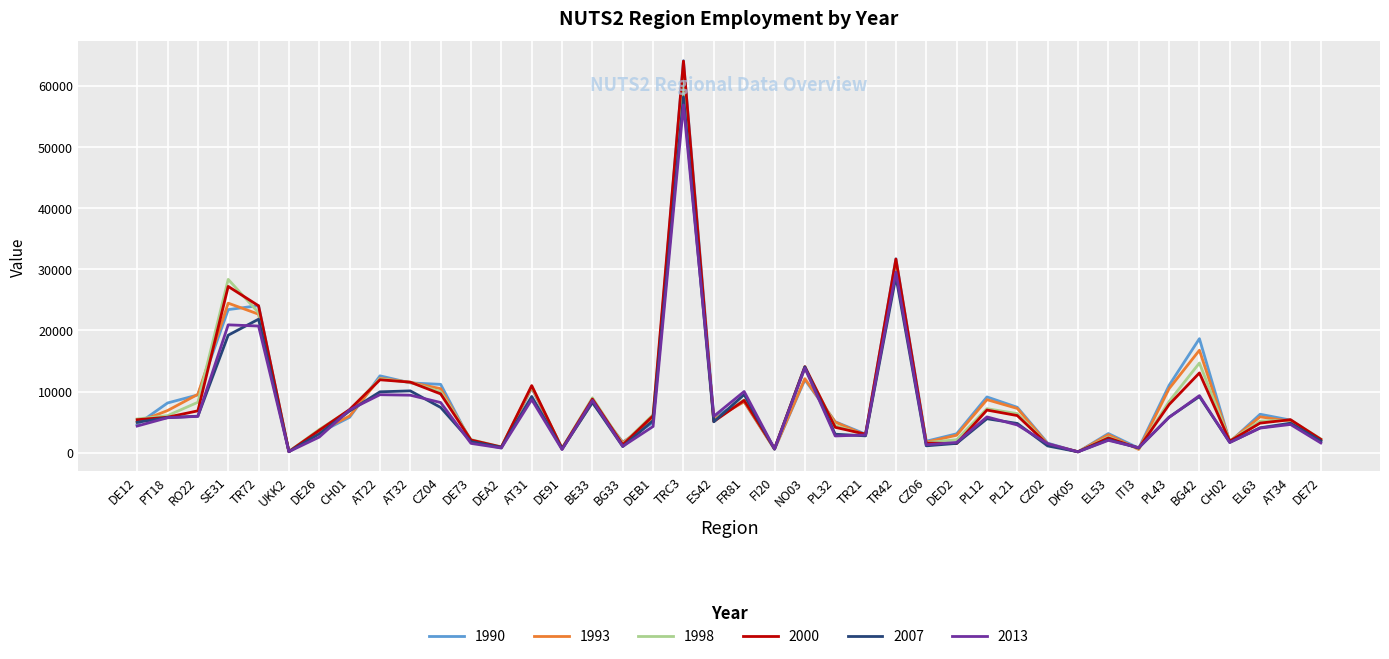

Is the value of 2013 at NO03 greater than the value of 1990 at CH01?

Yes